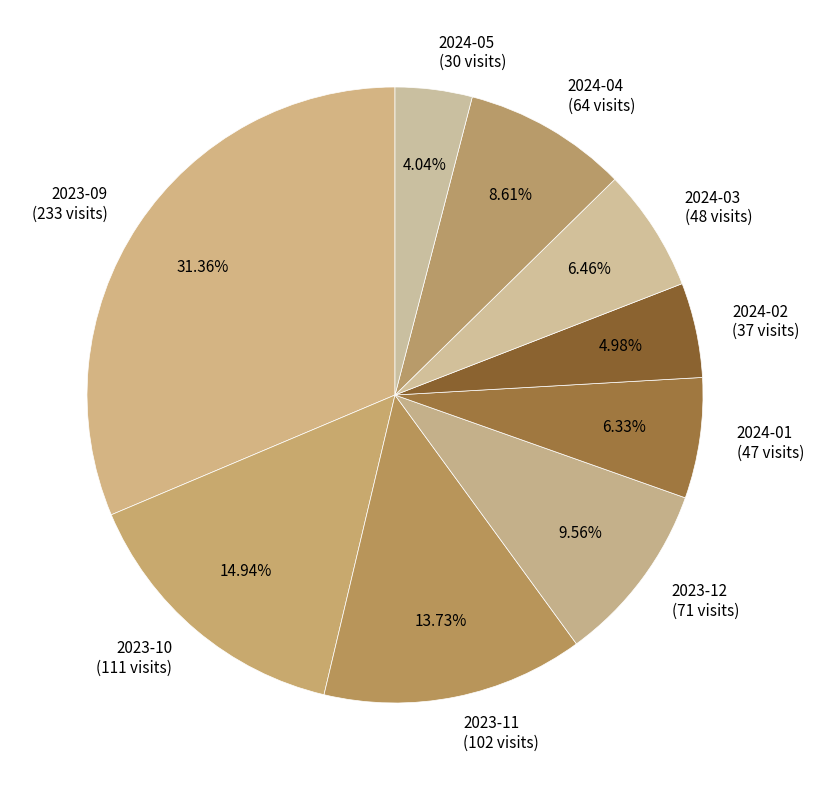

To the nearest percent, what is the difference between the largest and smallest slice percentages?

27%